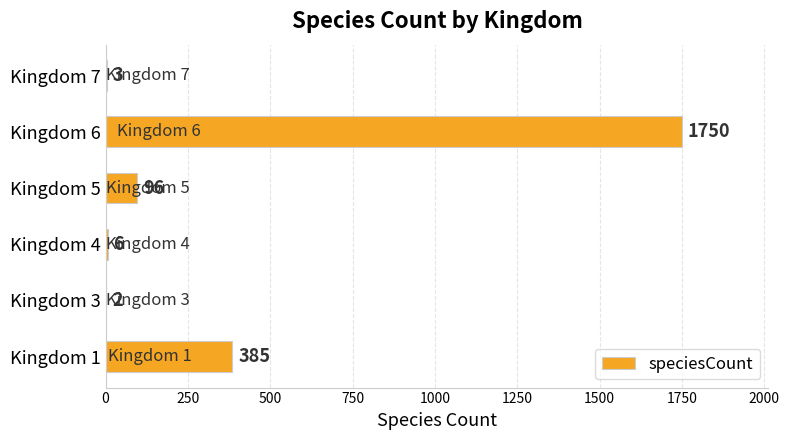

What is the greatest value displayed?

1750